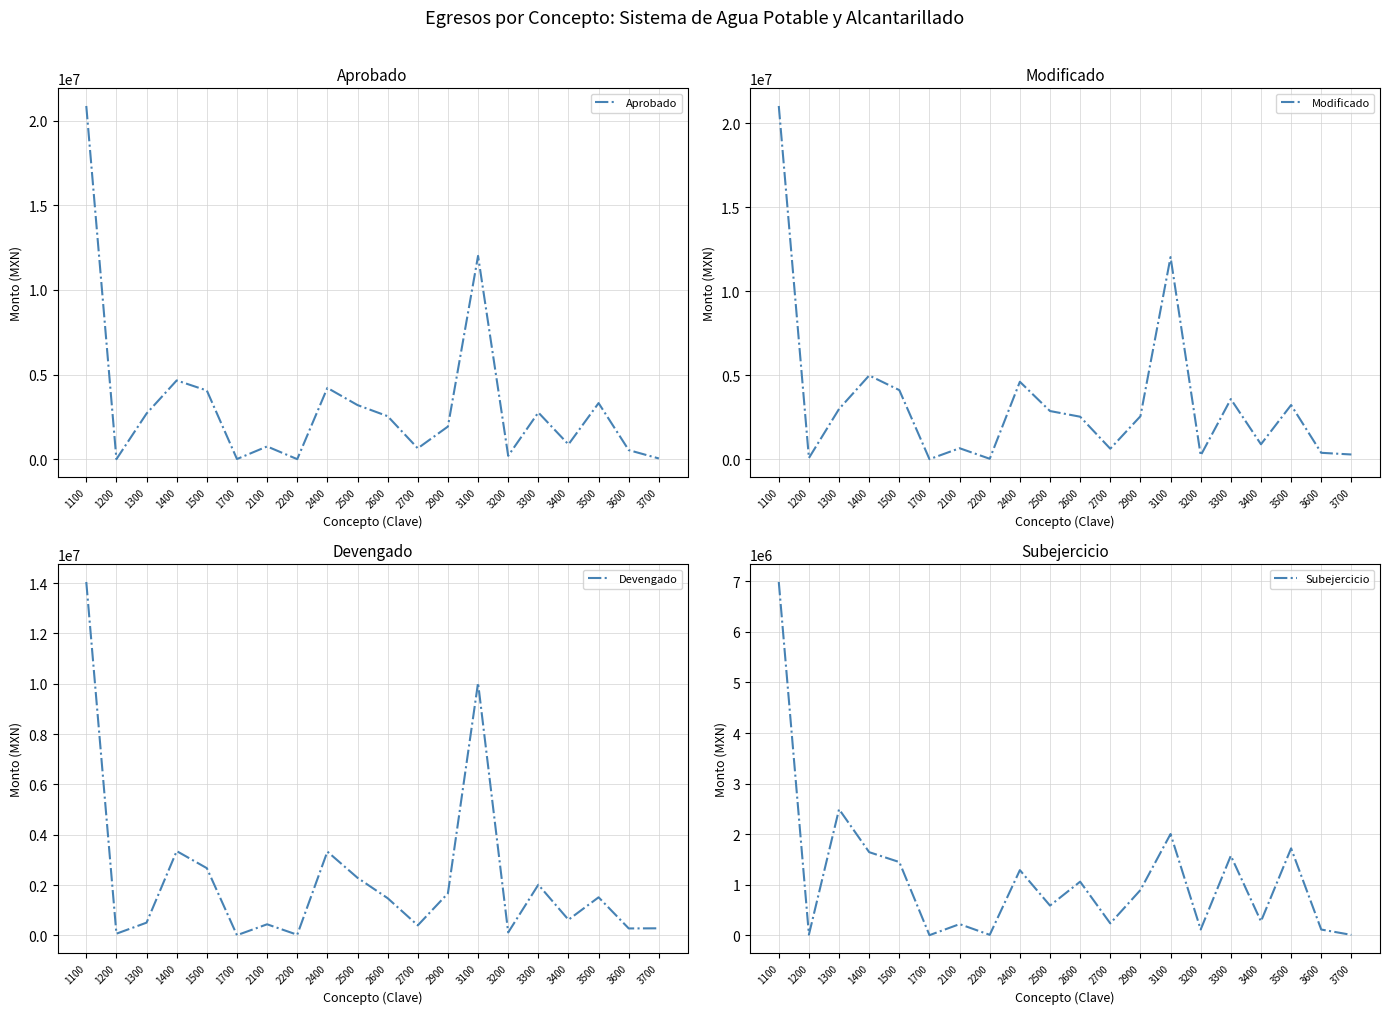

At how many categories does at least one series exceed 3559816?

6